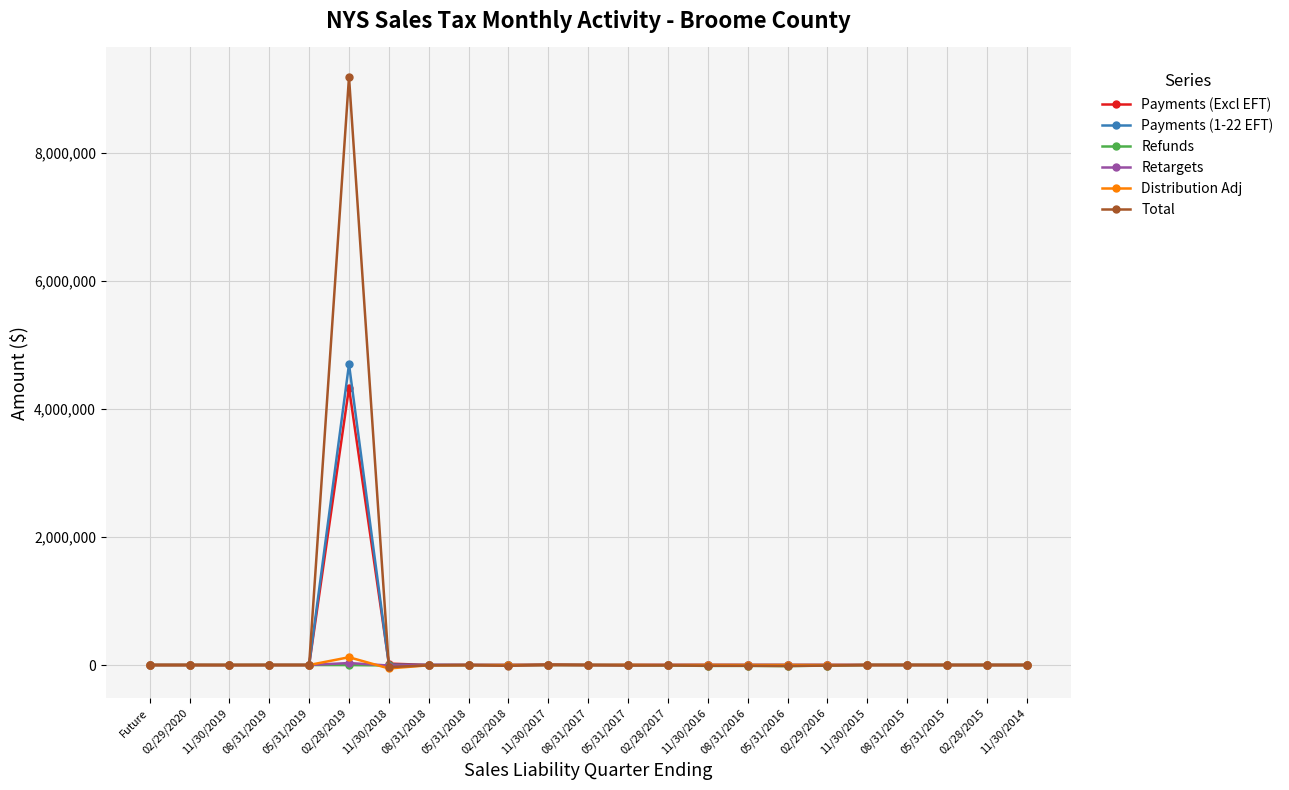

After their last crossing, which series has the higher values: Total or Retargets?

Retargets